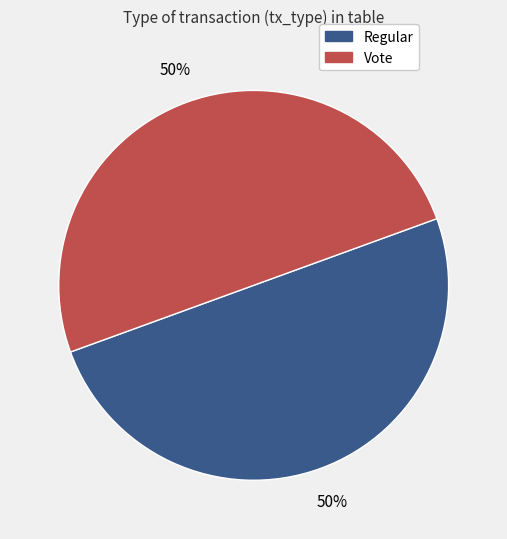

To the nearest percent, what portion does Vote represent?

50%